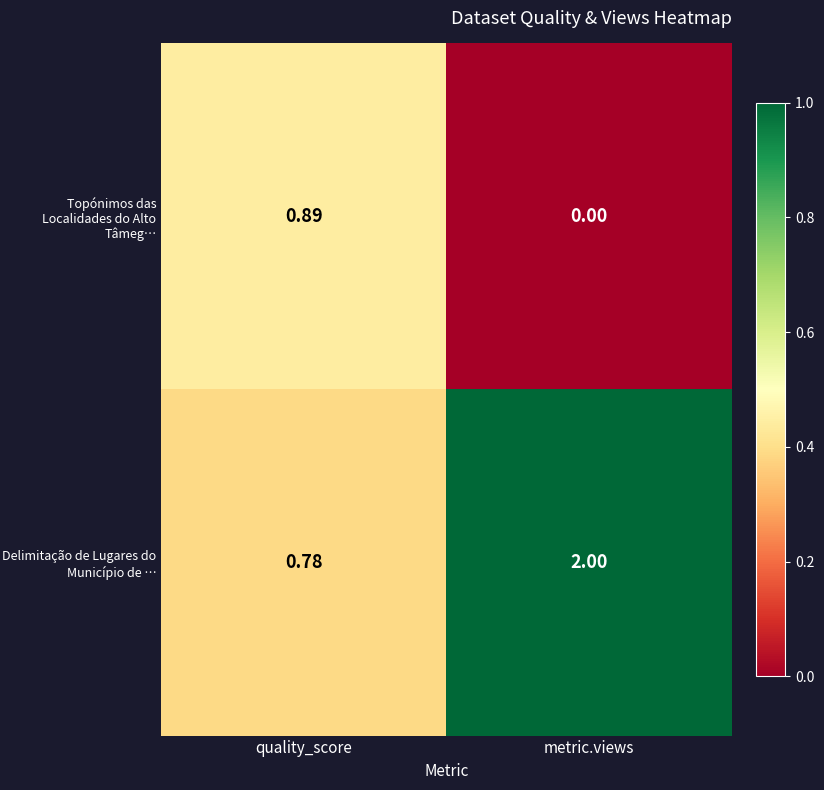

Which category has the highest value in the Topónimos das Localidades do Alto Tâmeg… series?

quality_score